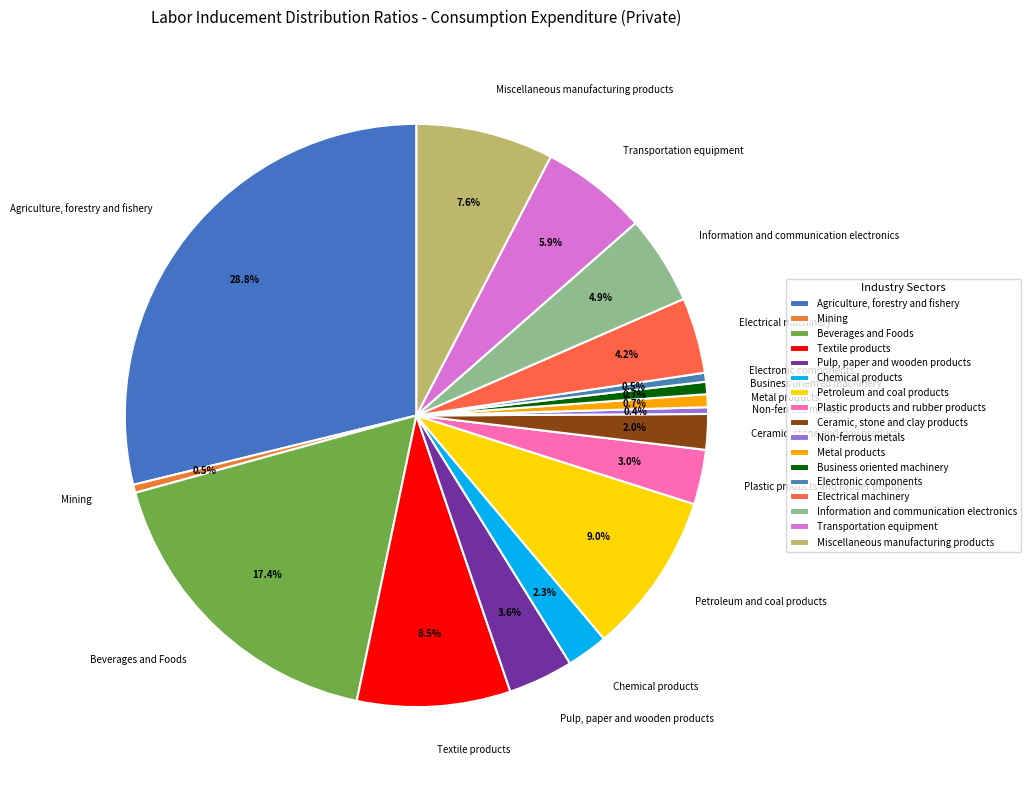

Does Metal products account for over 50% of the chart?

No